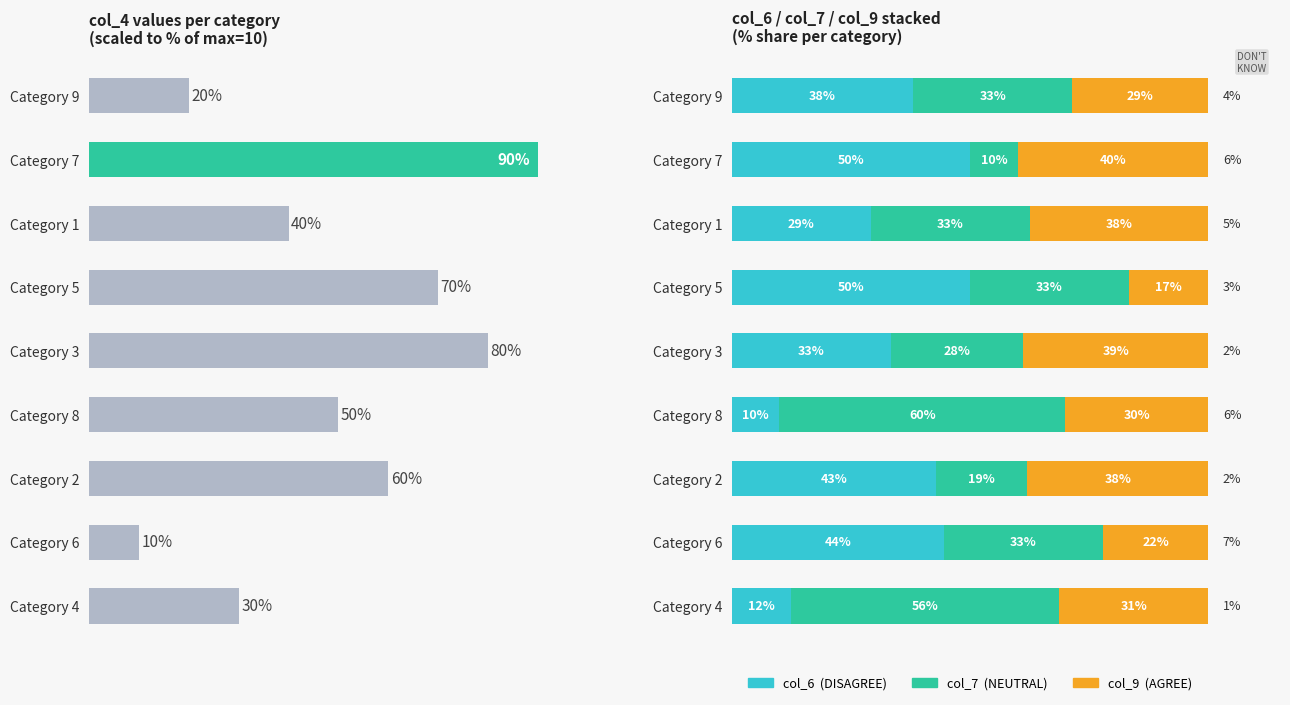

How many groups of bars are there?

9